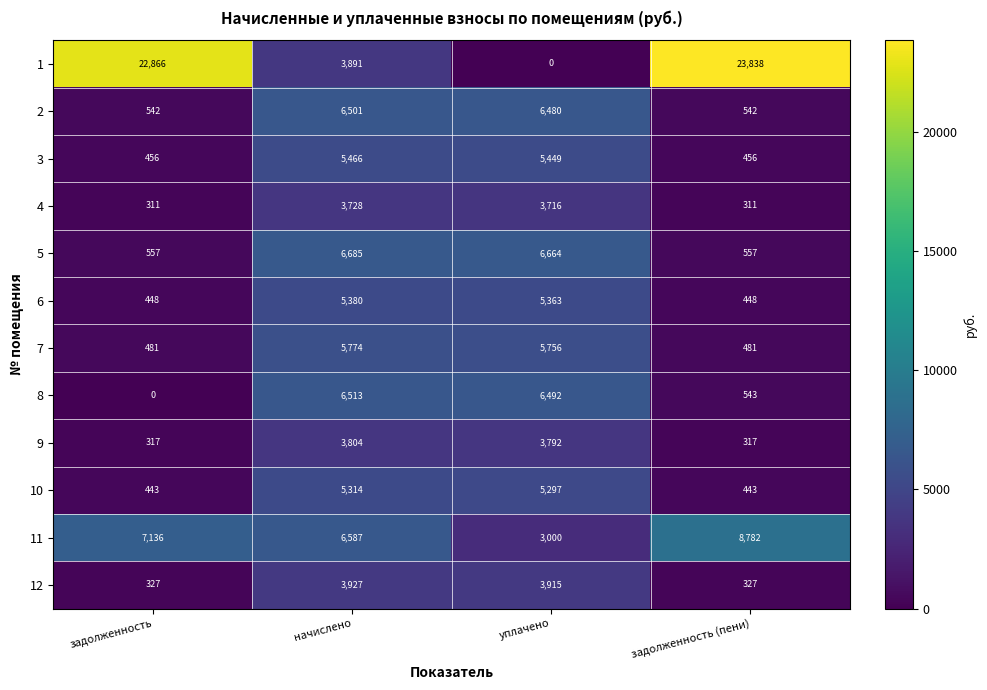

At which label does 4 reach its peak?

начислено